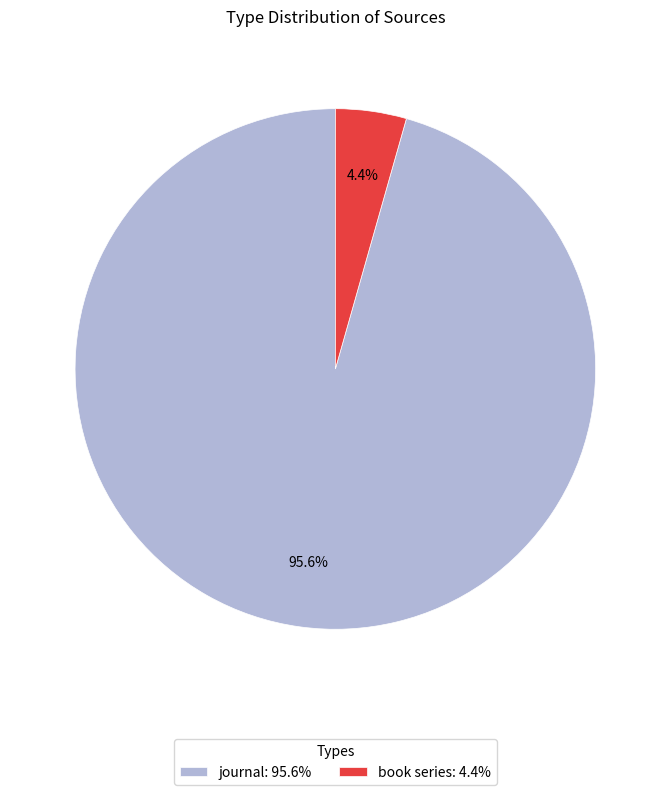

Rank the categories by value from lowest to highest.

book series, journal